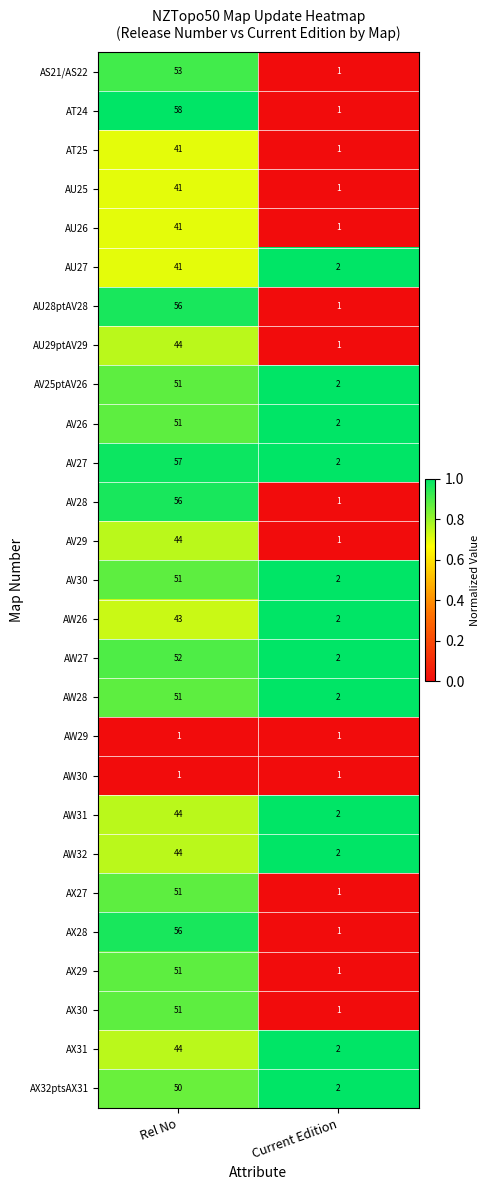

Which series has the widest spread of values?

AT24